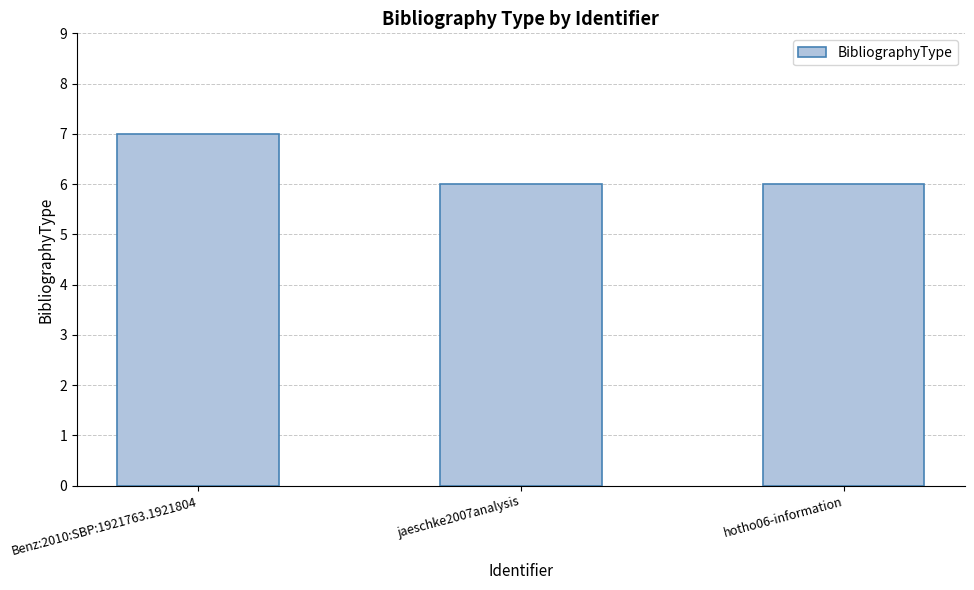

Does the chart contain any negative values?

No